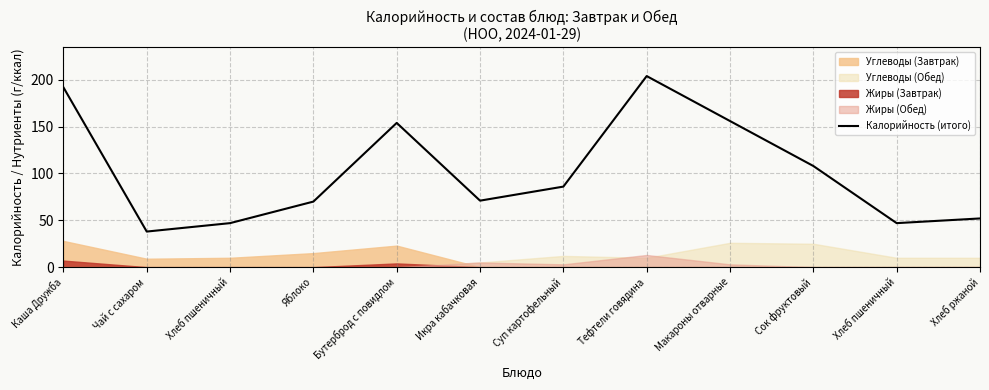

The value at Яблоко is 14. True or false?

False